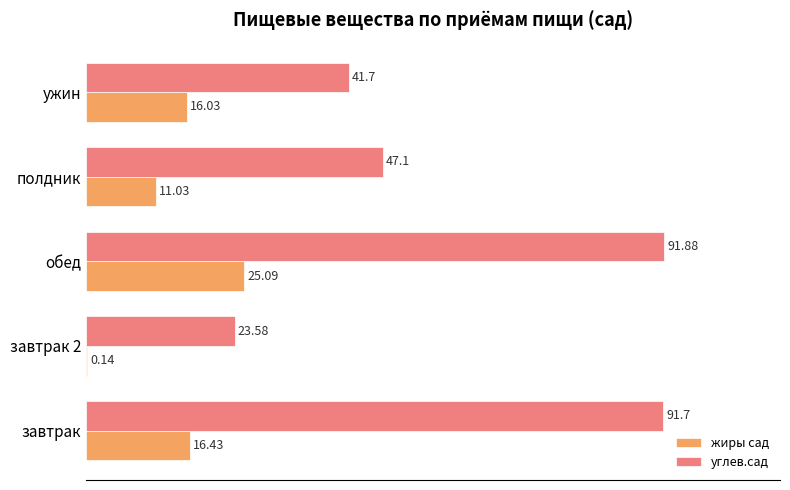

At which category is the sum across all series the highest?

обед